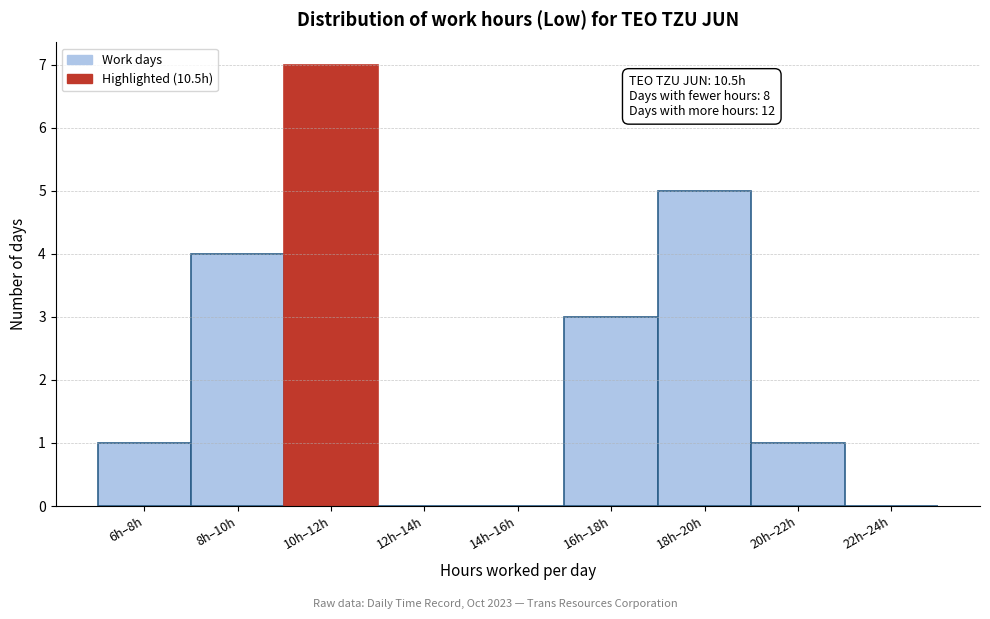

Reading left to right, what are all the values shown in this chart?

6h–8h=1	8h–10h=4	10h–12h=7	12h–14h=0	14h–16h=0	16h–18h=3	18h–20h=5	20h–22h=1	22h–24h=0